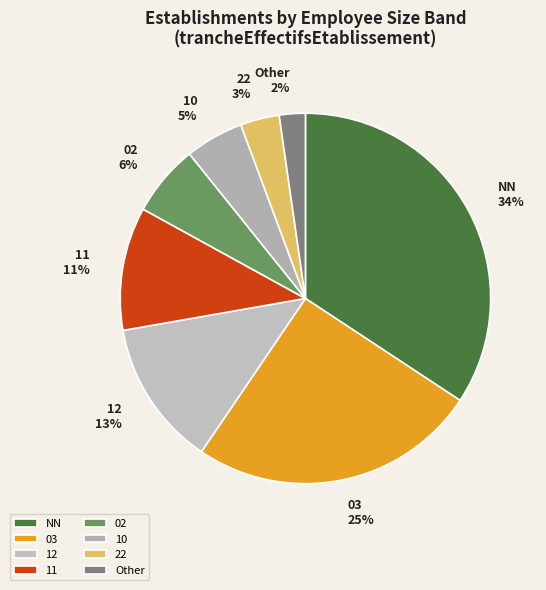

To the nearest percent, what percentage of the pie is NN?

34%